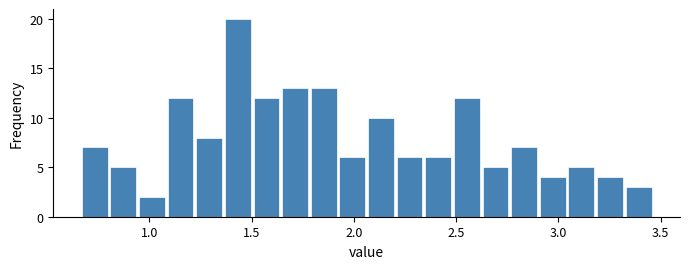

Read against the x-axis, roughly where is the centre of the tallest bar?

1.45